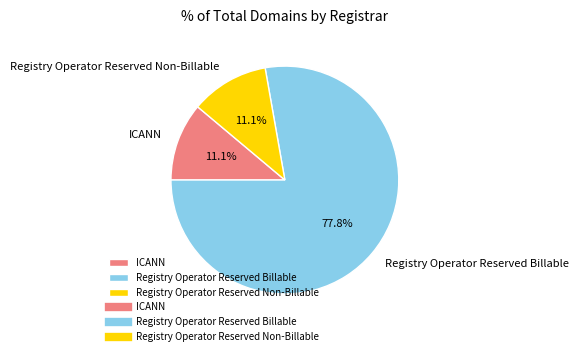

The Registry Operator Reserved Billable slice represents 78% of the pie. True or false?

True